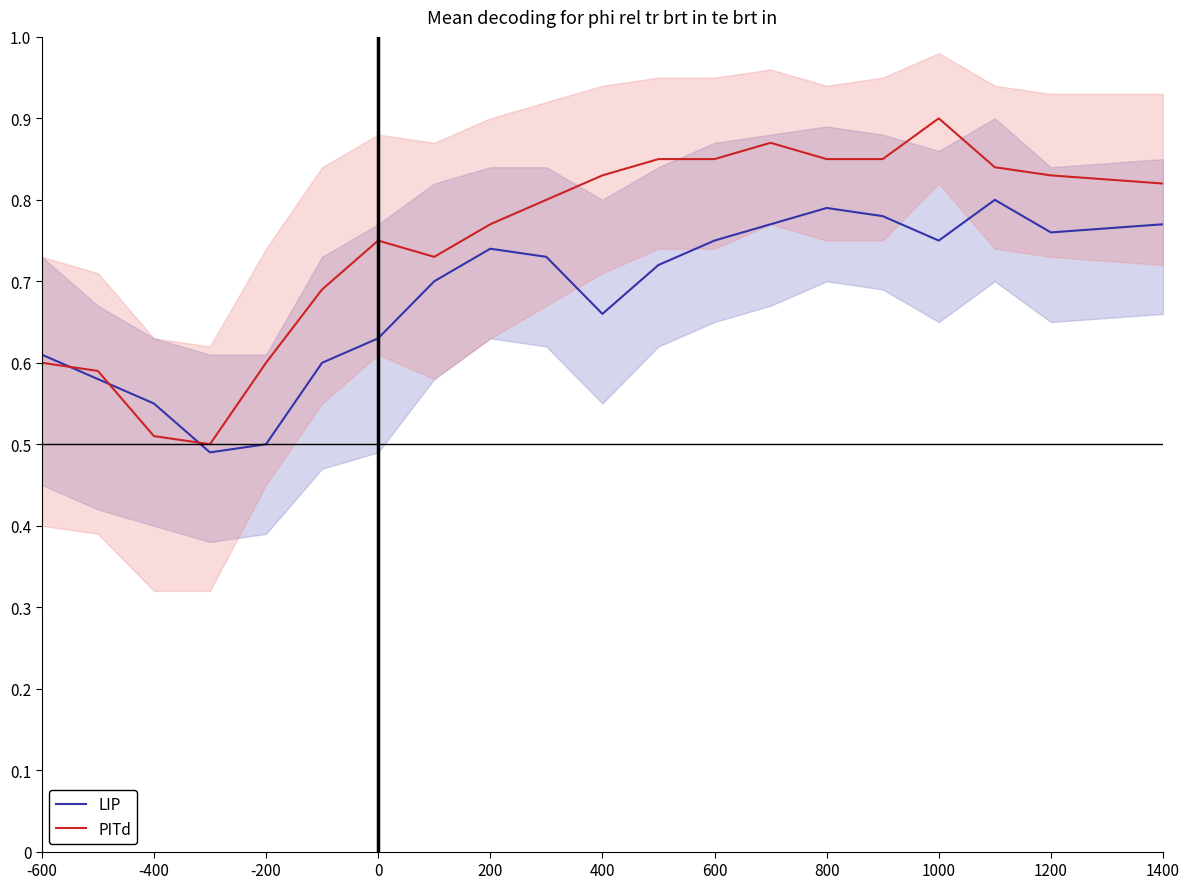

Does the chart have visible grid lines?

No